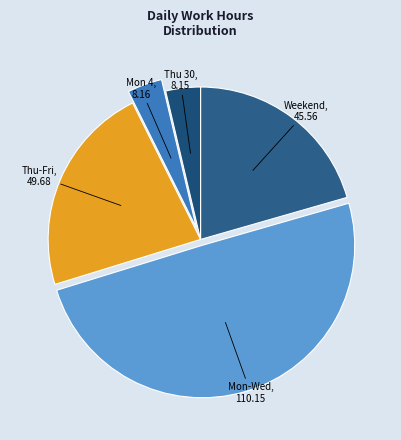

Is there a majority slice in this chart?

No